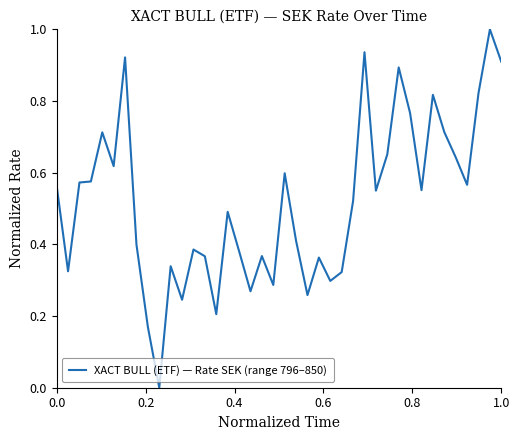

What is the difference between the maximum and minimum values?

1.0